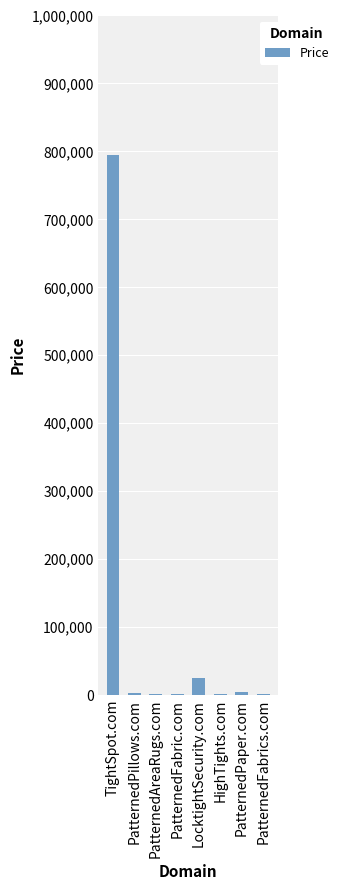

At which label does the data first exceed 2888?

TightSpot.com